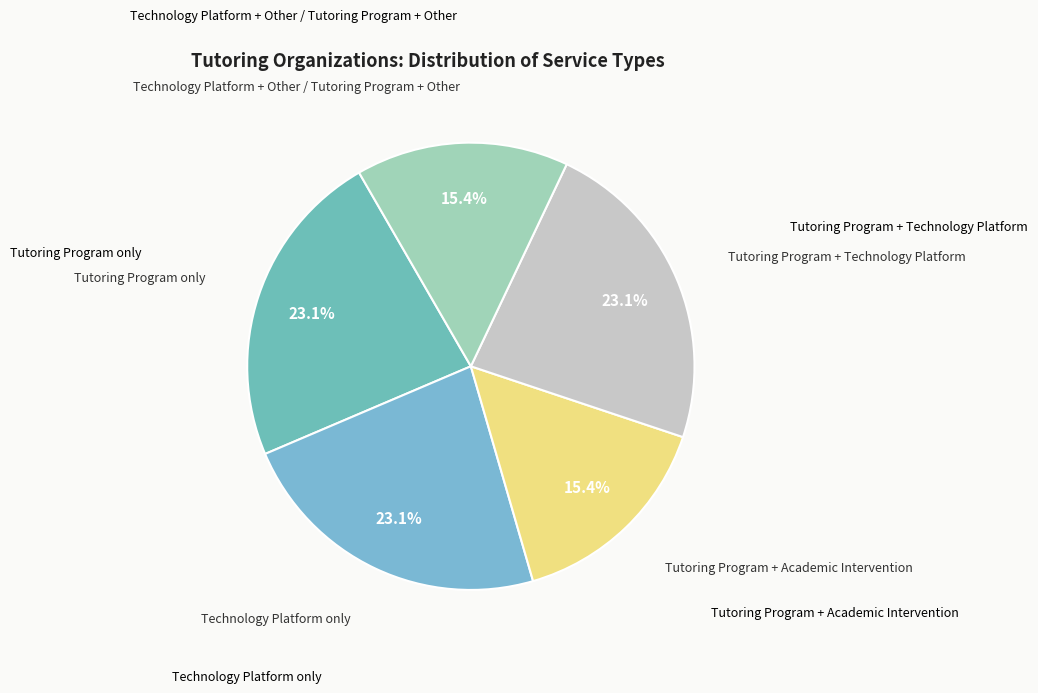

Does Tutoring Program + Academic Intervention represent more than half of the total?

No